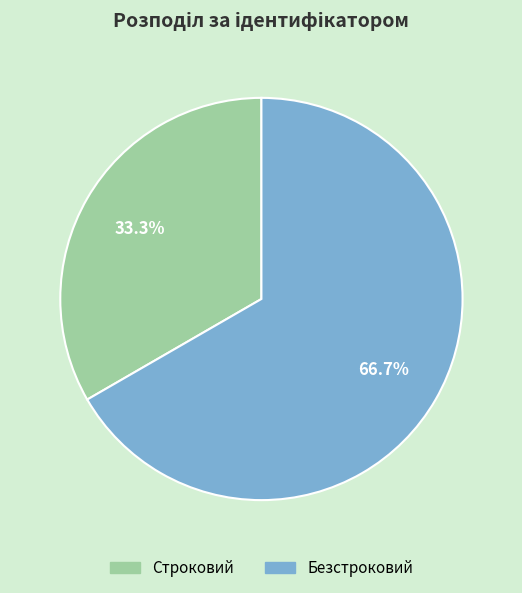

To the nearest percent, what percentage of the pie is Строковий?

33%